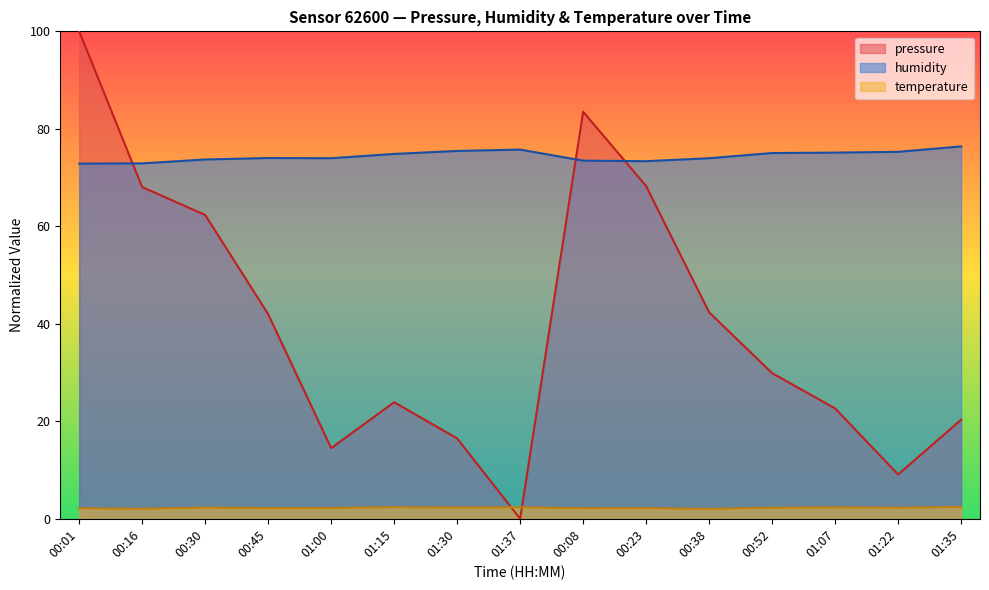

At 00:01, list the series in order from smallest to largest.

temperature, humidity, pressure